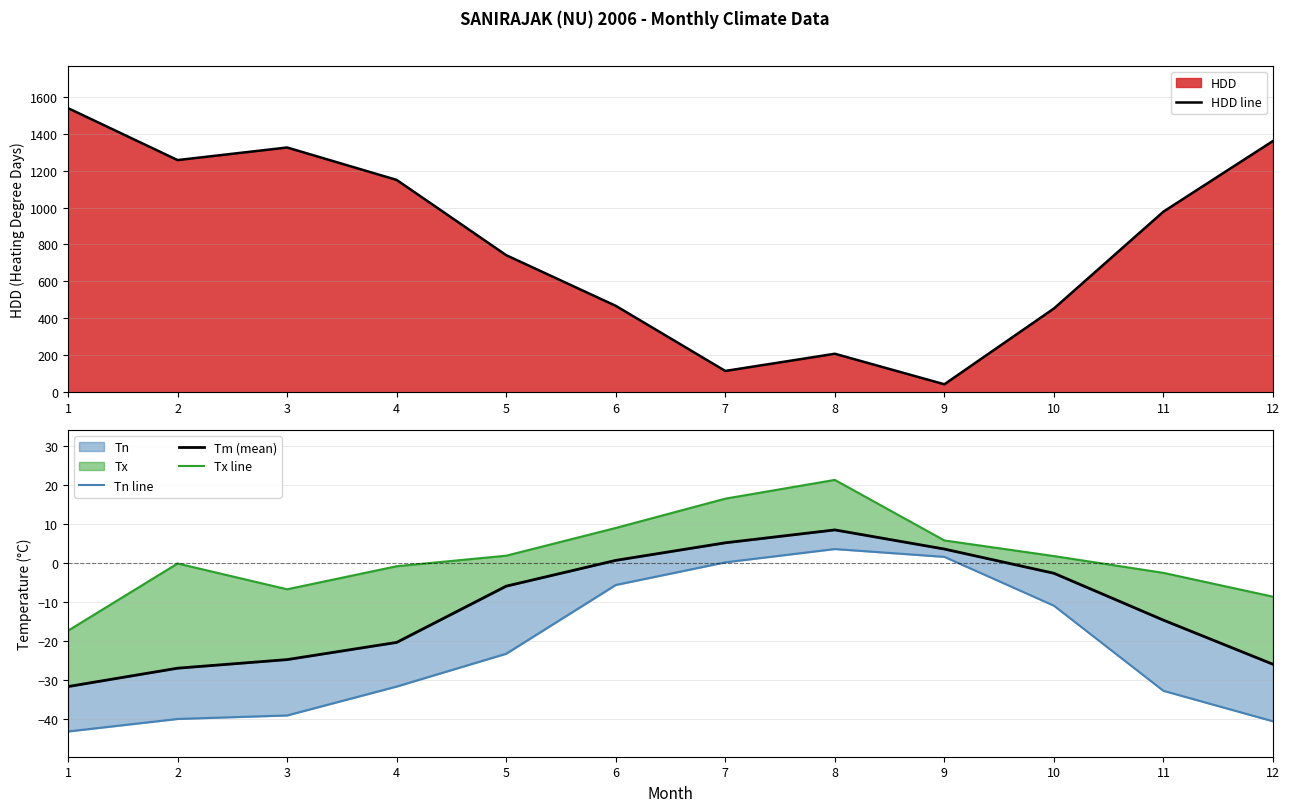

How many negative values does the Tx line series have?

6